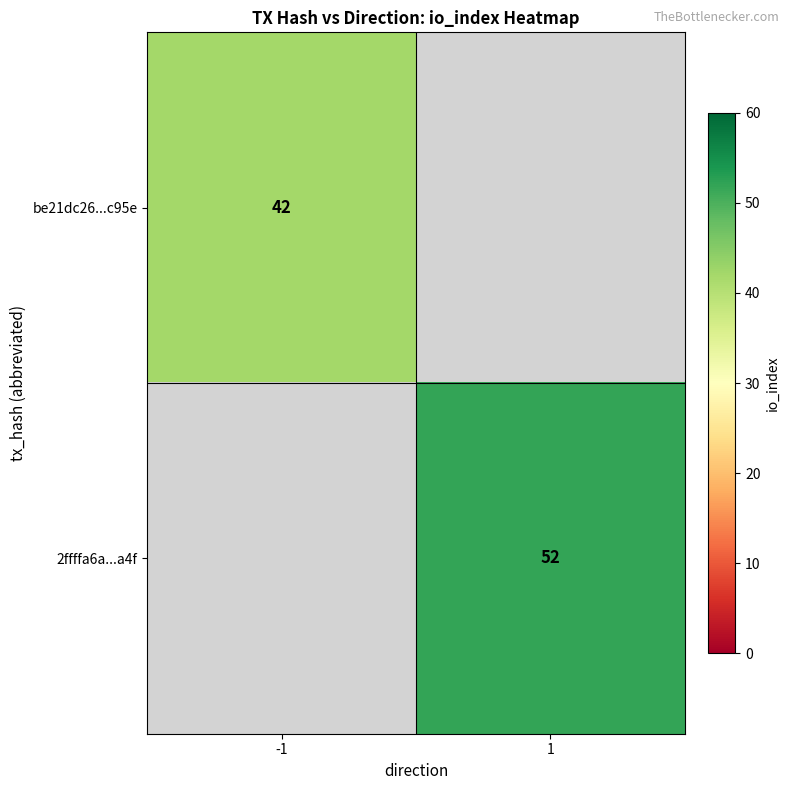

Is the value of be21dc26...c95e at -1 greater than the value of 2ffffa6a...a4f at 1?

No